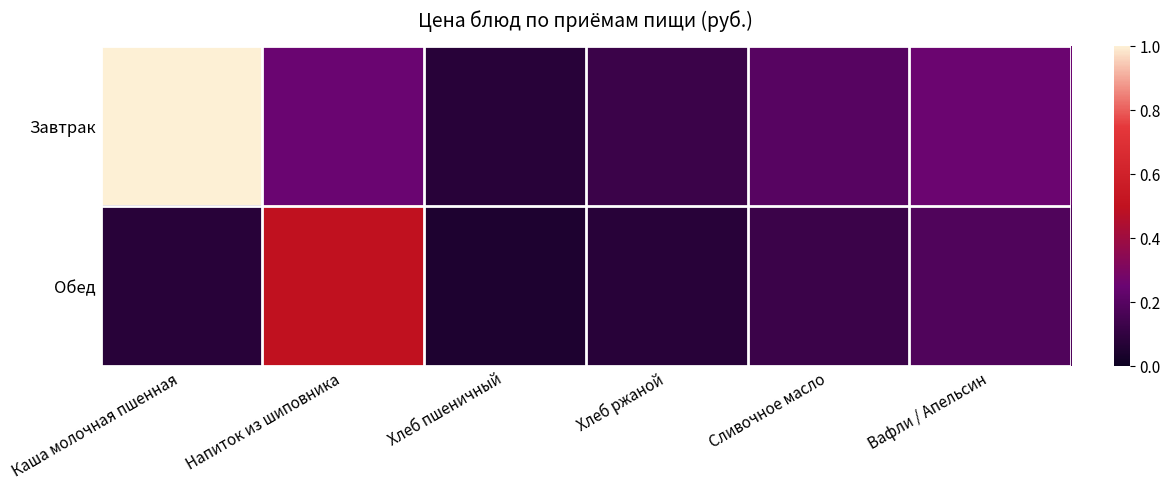

Reading right to left, transcribe all the data shown in this chart.

Завтрак: Вафли / Апельсин=0.3	Сливочное масло=0.2	Хлеб ржаной=0.1	Хлеб пшеничный=0.1	Напиток из шиповника=0.3	Каша молочная пшенная=1.0
Обед: Вафли / Апельсин=0.2	Сливочное масло=0.1	Хлеб ржаной=0.1	Хлеб пшеничный=0.1	Напиток из шиповника=0.5	Каша молочная пшенная=0.1